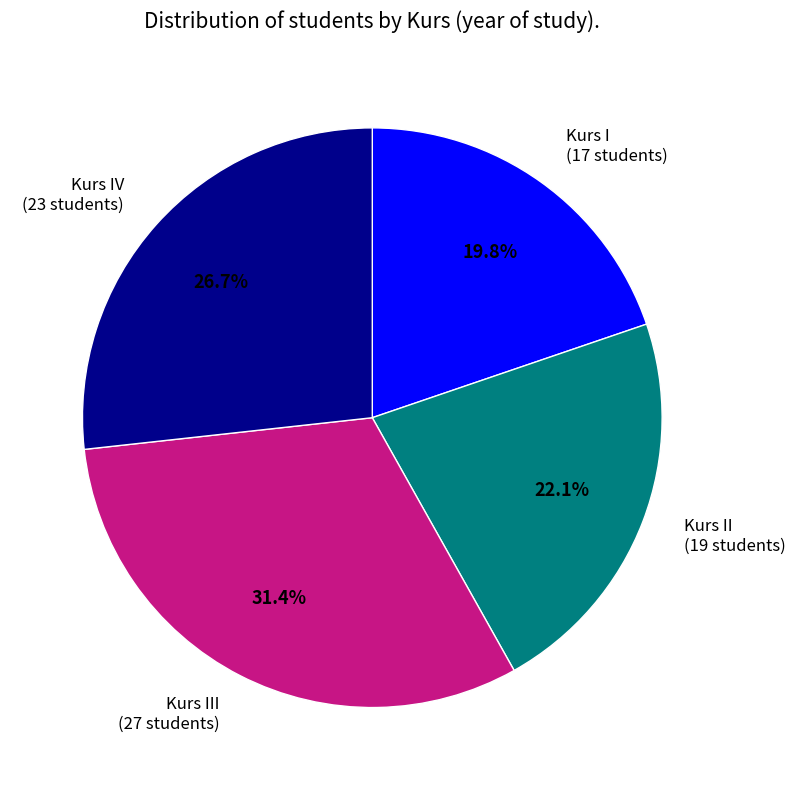

Approximately how many times larger is the value at Kurs I (17 students) compared to Kurs II (19 students)?

0.9